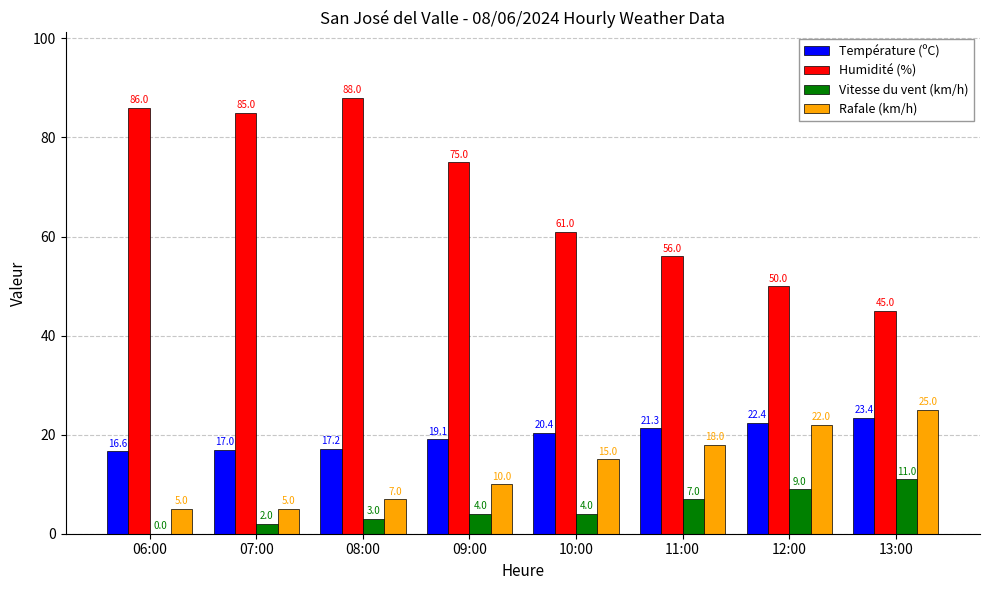

Are the bars grouped side by side (vs. stacked)?

Yes